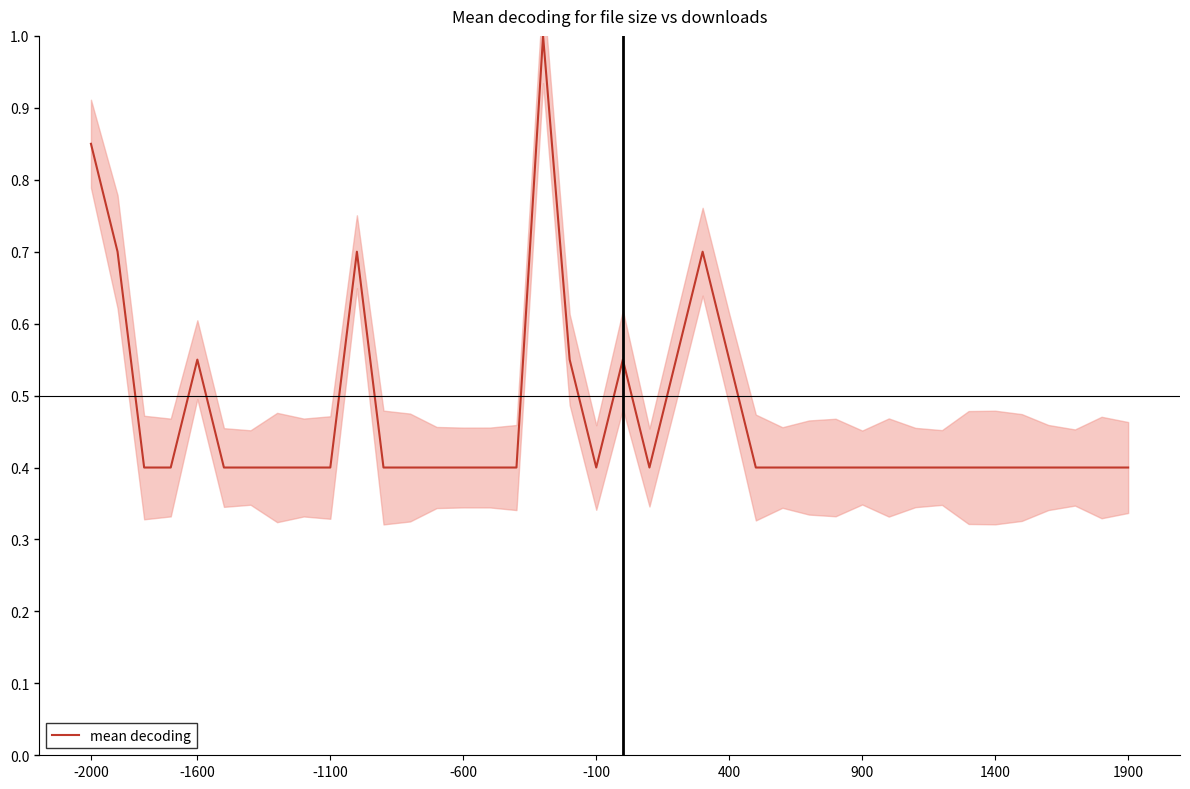

What is the average value?

0.5